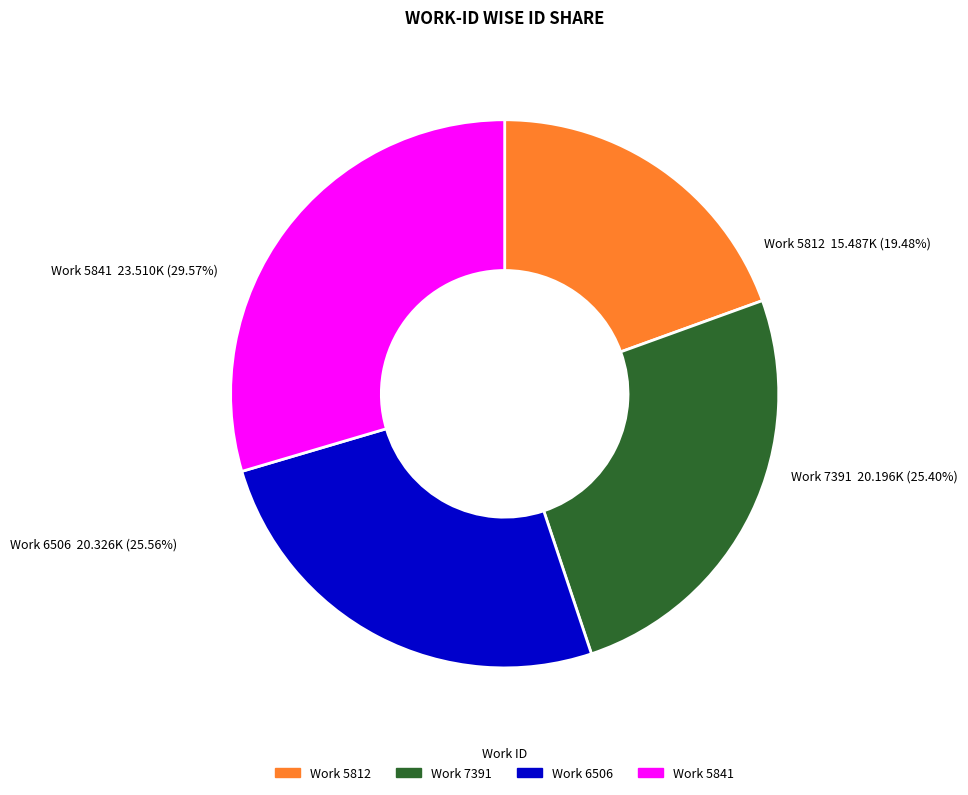

To the nearest percent, what is the difference between the 7391 and 5841 slice percentages?

4%